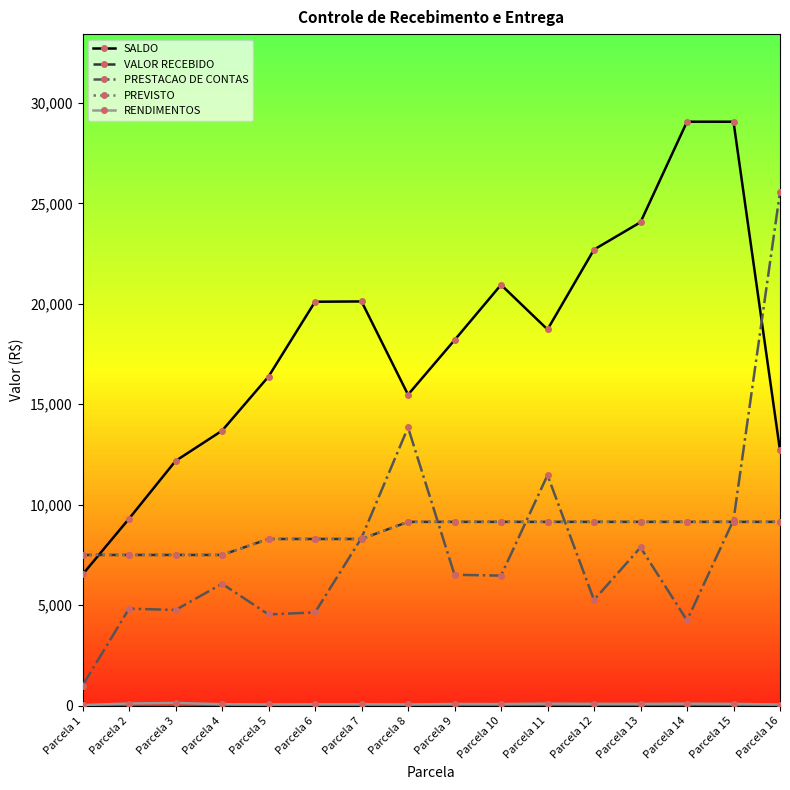

Which series changed the most between Parcela 3 and Parcela 14?

SALDO